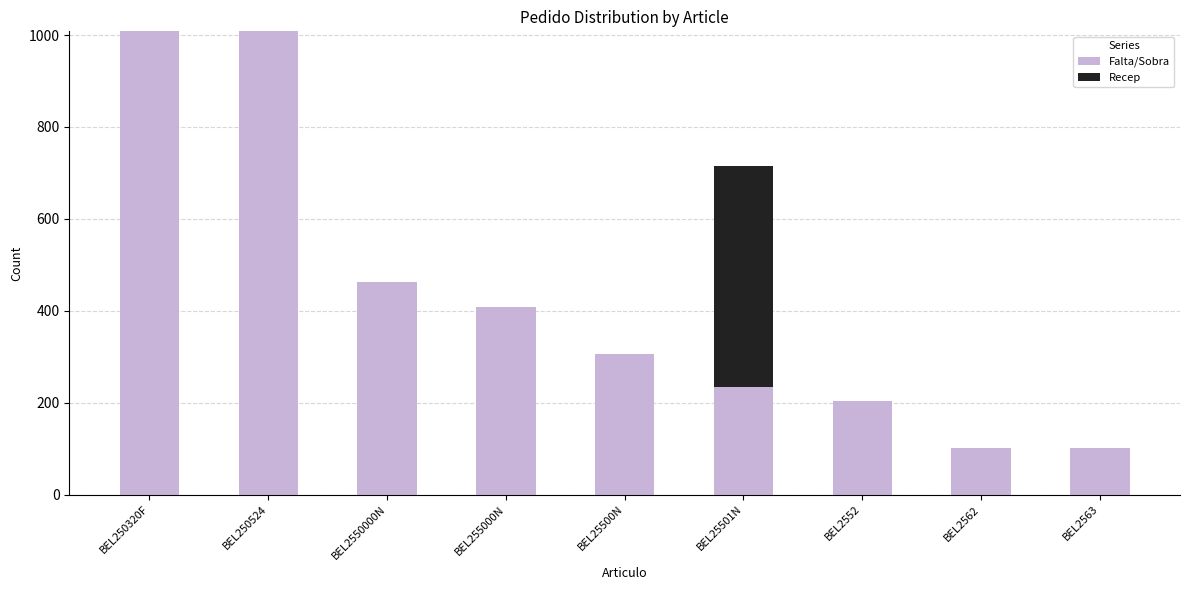

What is the difference between the Falta/Sobra values at BEL2562 and BEL250320F?

906